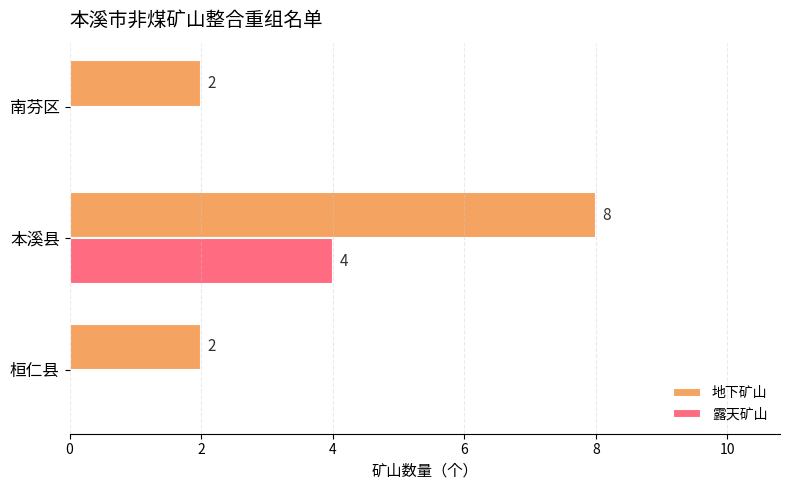

Is the value of 地下矿山 at 本溪县 greater than the value of 露天矿山 at 本溪县?

Yes